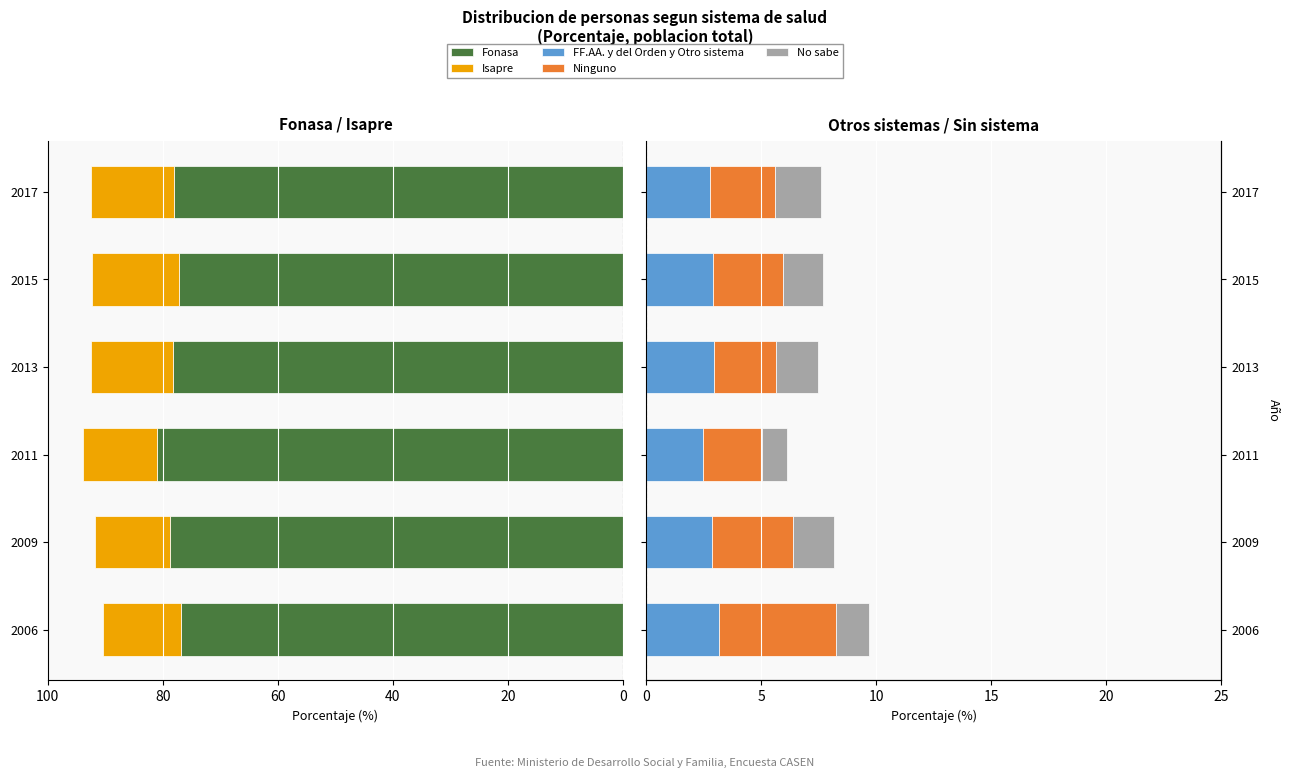

What are all the series names shown in the legend?

Fonasa, Isapre, FF.AA. y del Orden y Otro sistema, Ninguno, No sabe